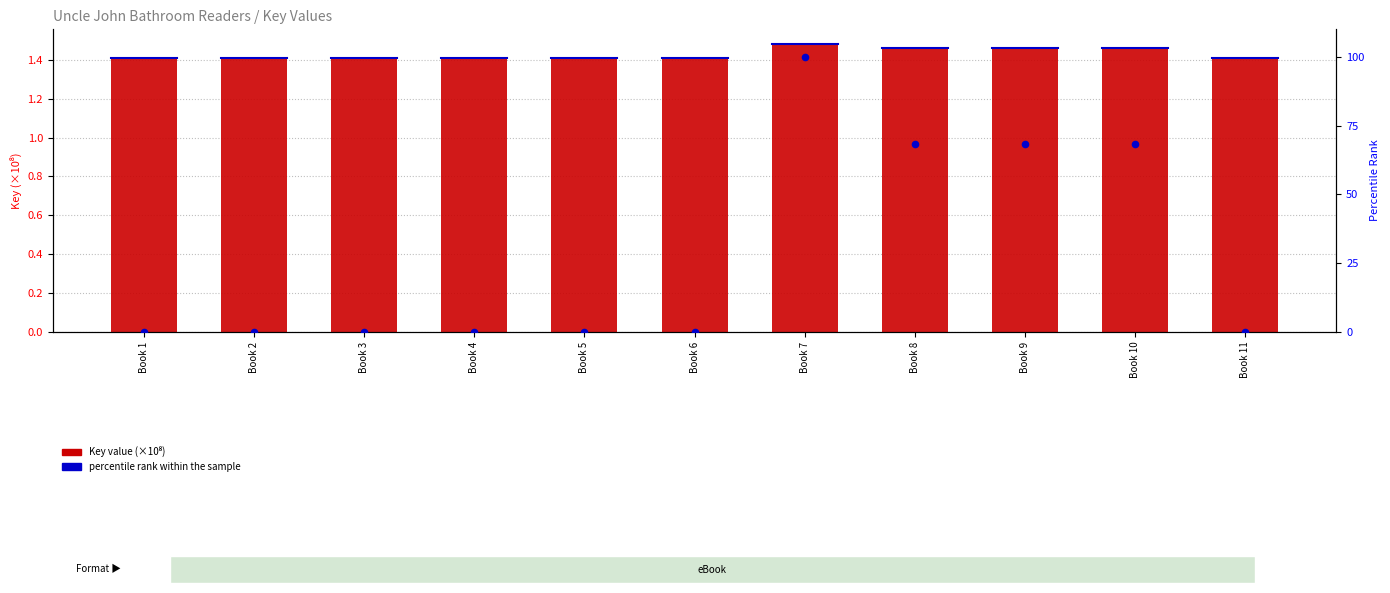

At how many categories does at least one series exceed 86?

1